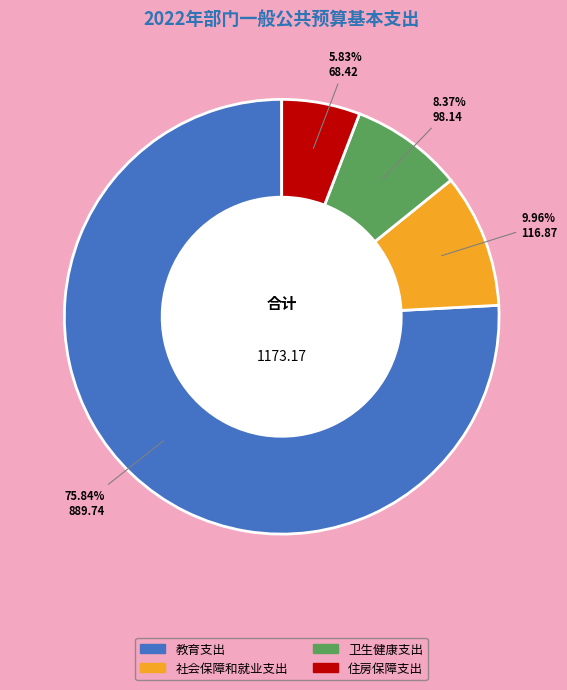

How much of the chart is everything except 社会保障和就业支出?

90.0%